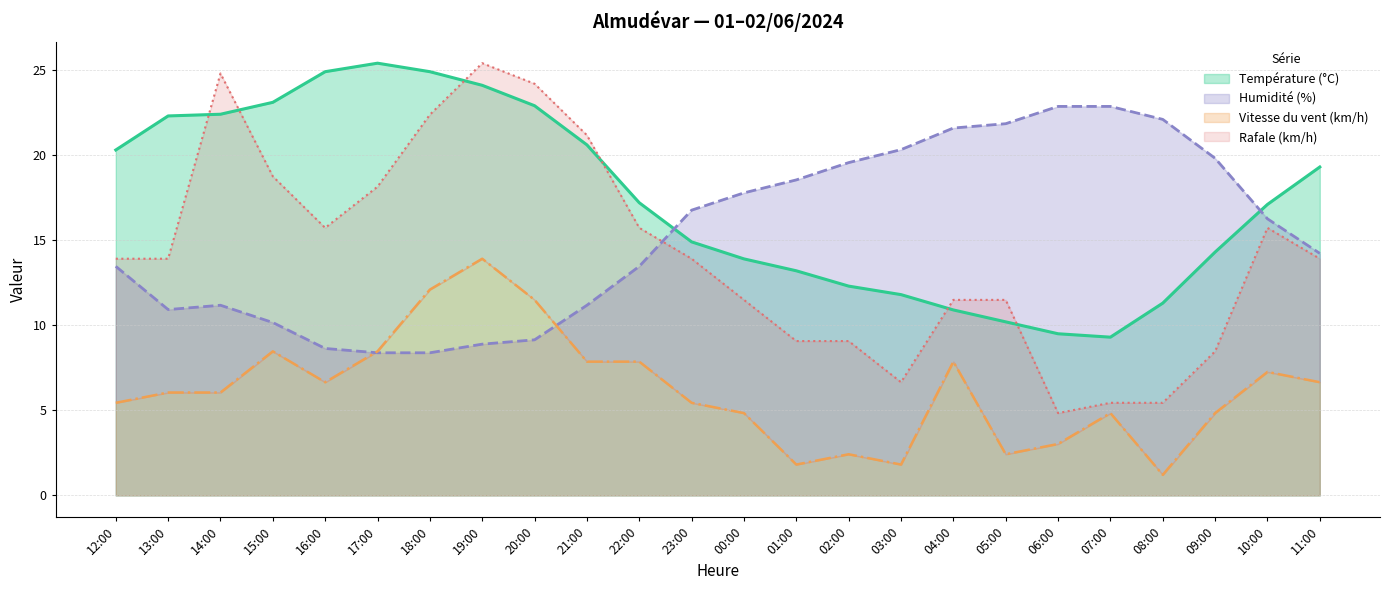

How many data points does each series have?

24